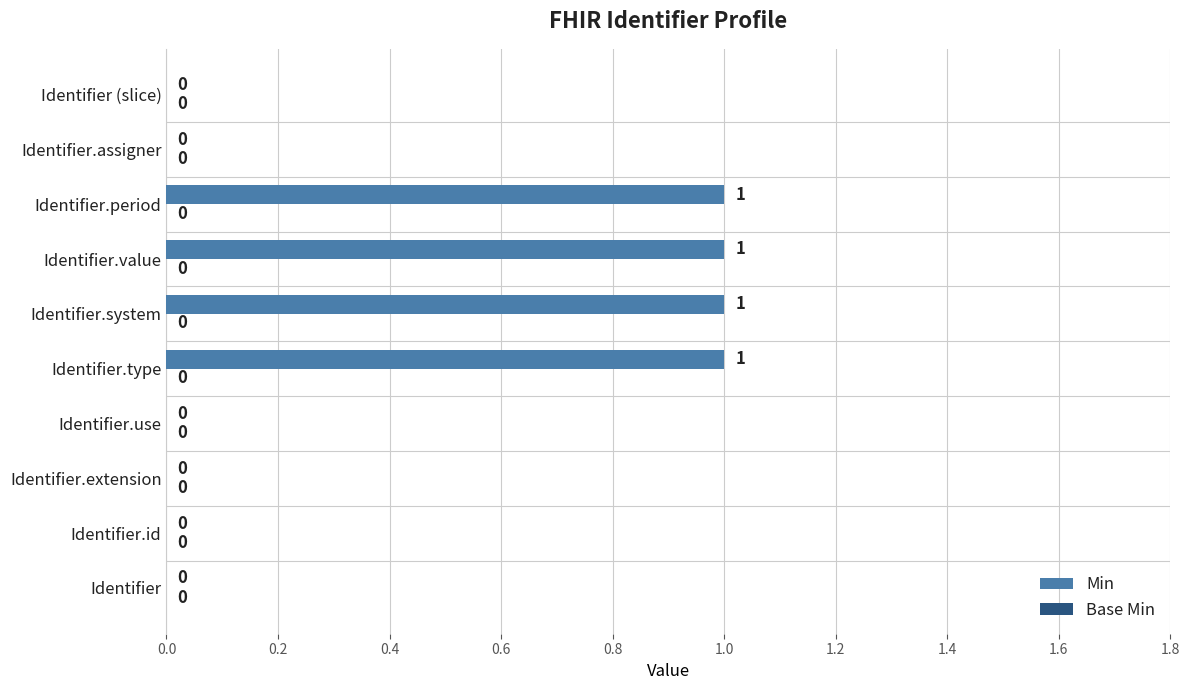

Is it true that the value at Identifier.period is 1?

True